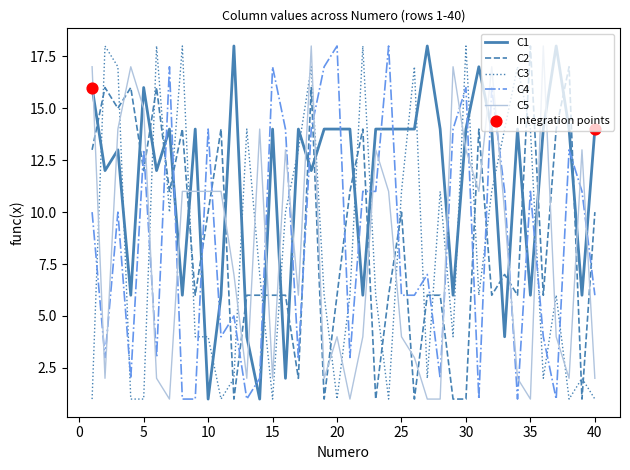

Which series has the largest total across all categories?

C1